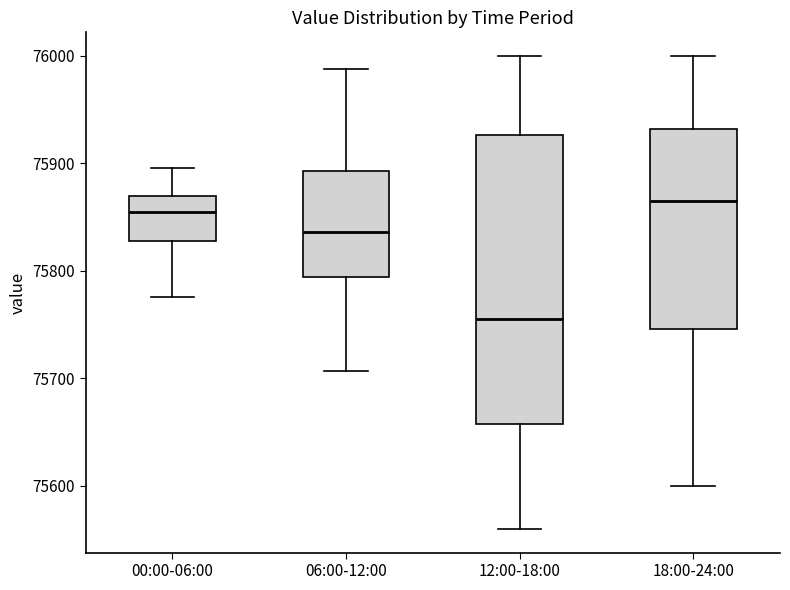

Reading left to right, transcribe this box plot: for each box, give where its median line is, the range the box spans, and where its two whiskers end, as read against the y-axis. The values are not printed on the chart, so give them approximately, as read against the axis.

00:00-06:00: median 75850, box 75830 to 75870, whiskers 75780 to 75900
06:00-12:00: median 75840, box 75790 to 75890, whiskers 75710 to 75990
12:00-18:00: median 75760, box 75660 to 75930, whiskers 75560 to 76000
18:00-24:00: median 75870, box 75750 to 75930, whiskers 75600 to 76000